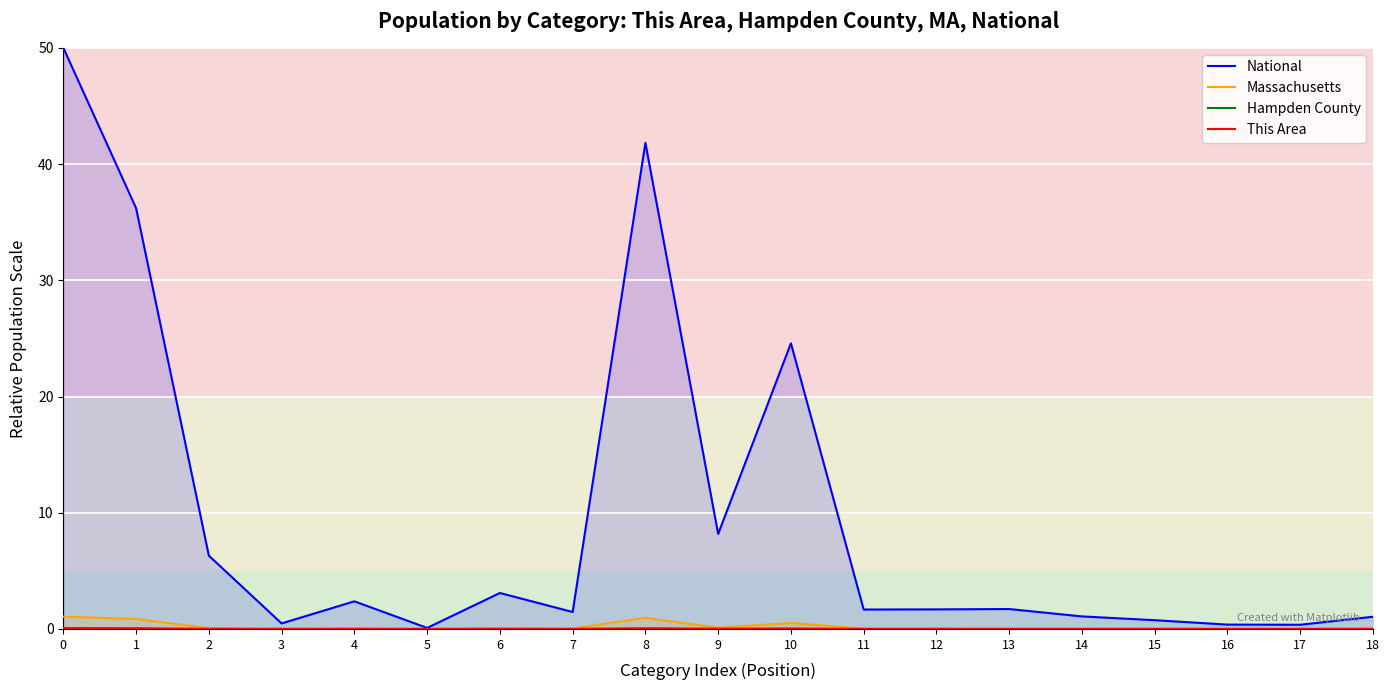

Count the number of categories in the chart.

19